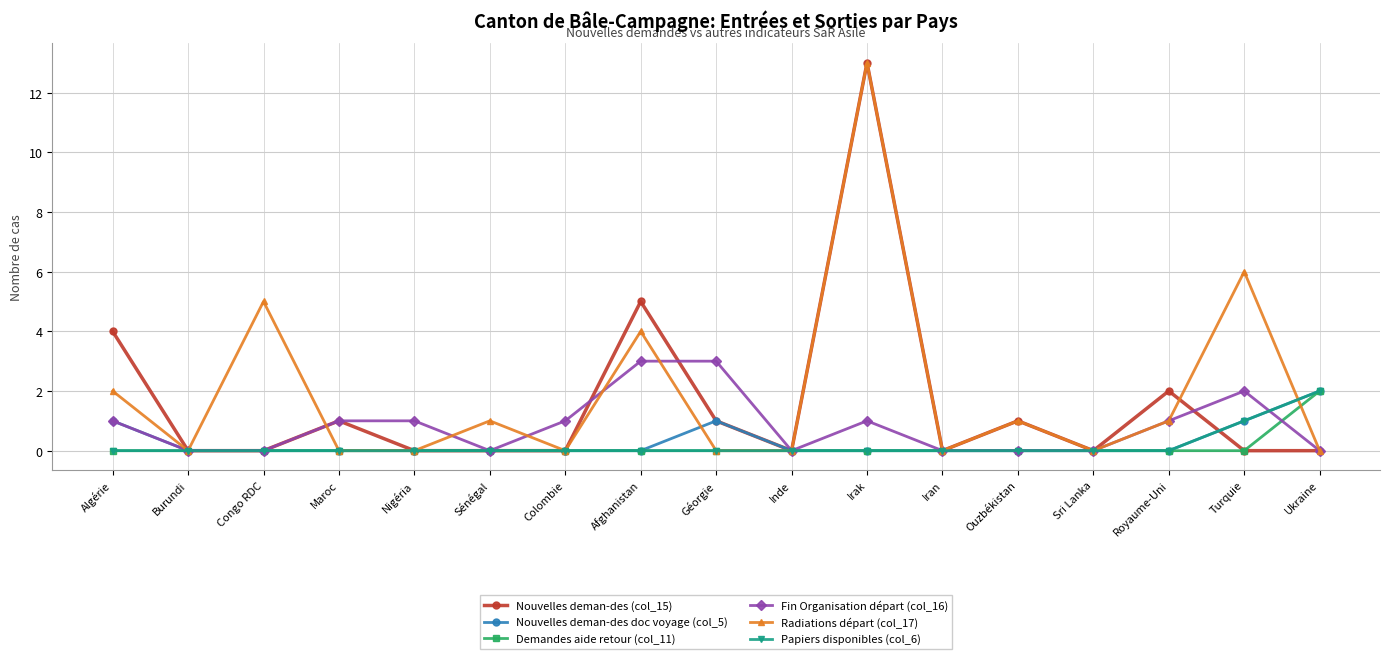

After their last crossing, which series has the higher values: Fin Organisation départ (col_16) or Papiers disponibles (col_6)?

Papiers disponibles (col_6)